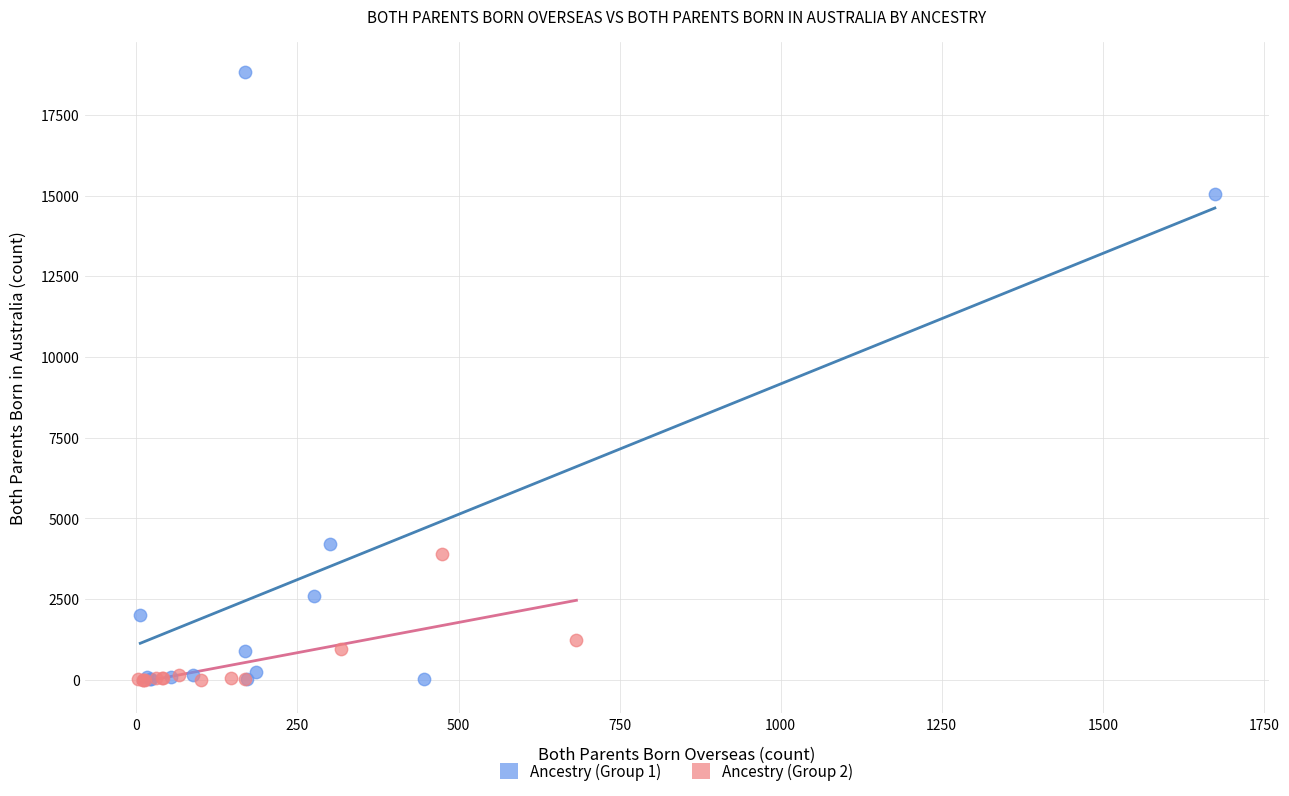

Which series has the largest Y range (max minus min)?

Ancestry (Group 1)